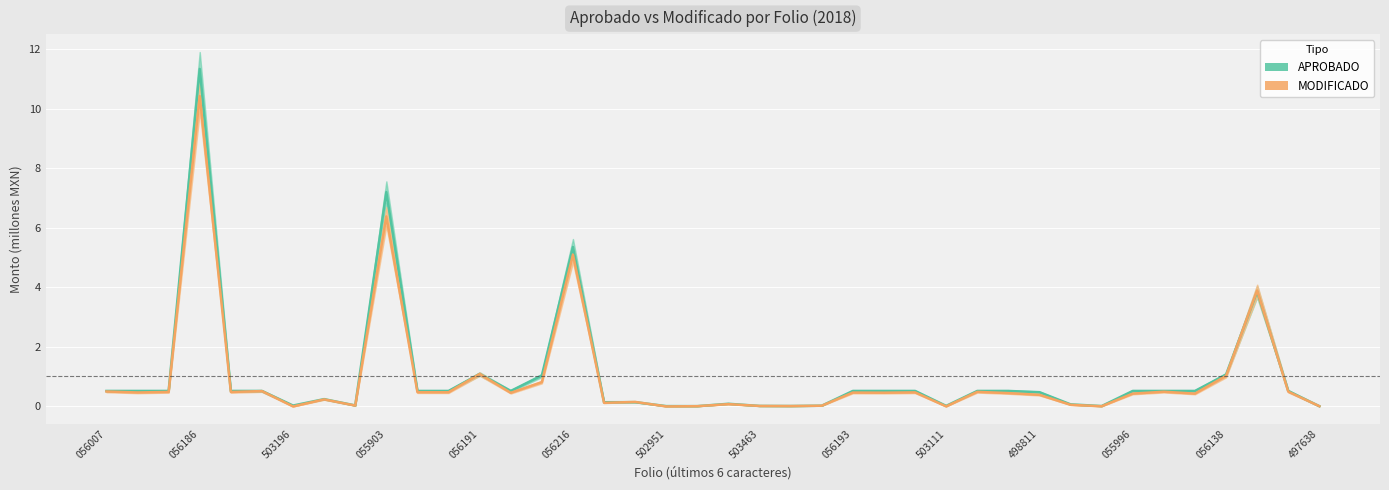

How many data points does each series have?

40